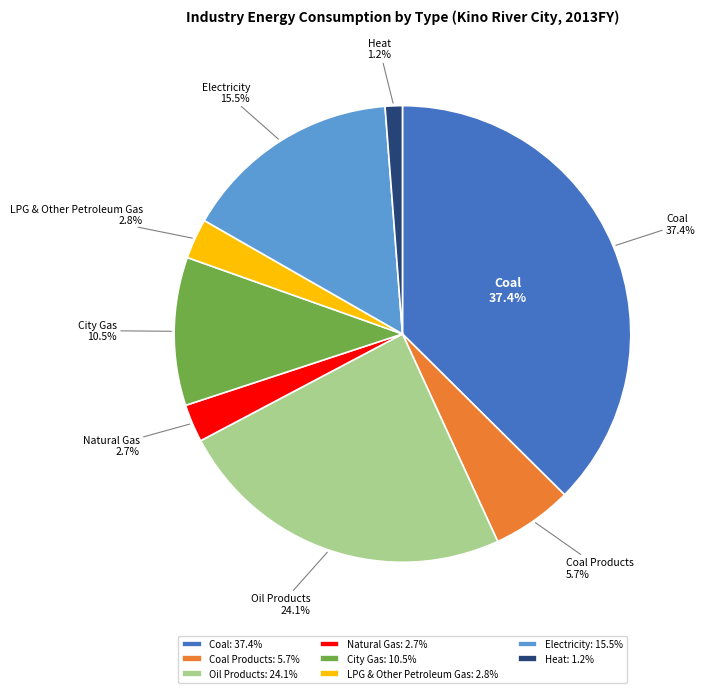

To the nearest percent, what is the combined percentage of Electricity and Heat?

17%